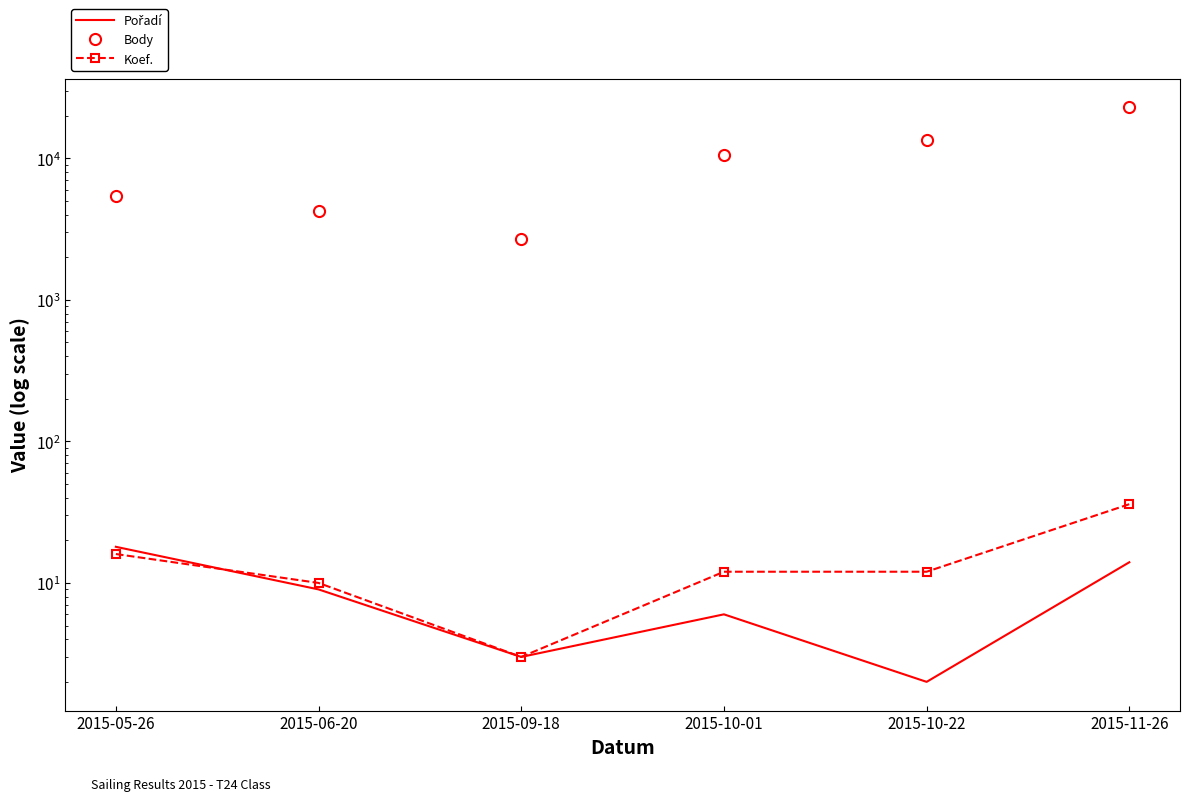

Reading left to right, list all the values displayed in this chart.

Pořadí: 18	9	3	6	2	14
Body: 5393	4255	2708	10550	13466	22900
Koef.: 16	10	3	12	12	36